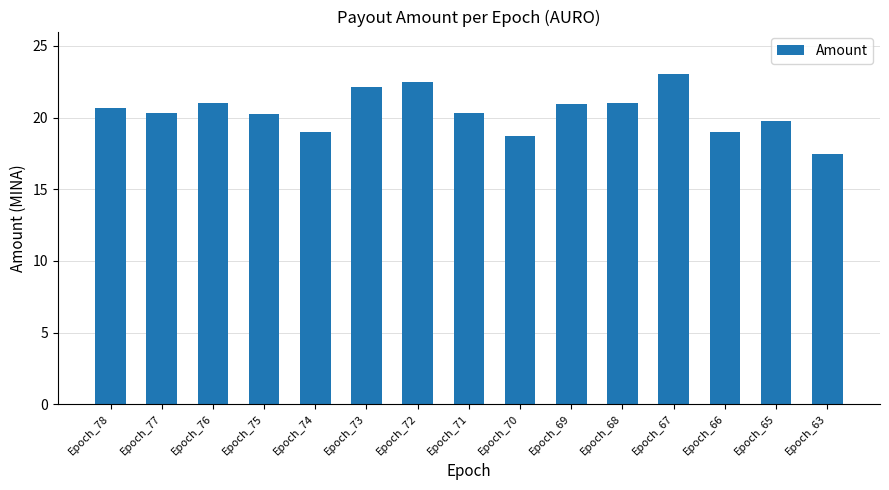

Approximately how many times larger is the value at Epoch_65 compared to Epoch_69?

0.9